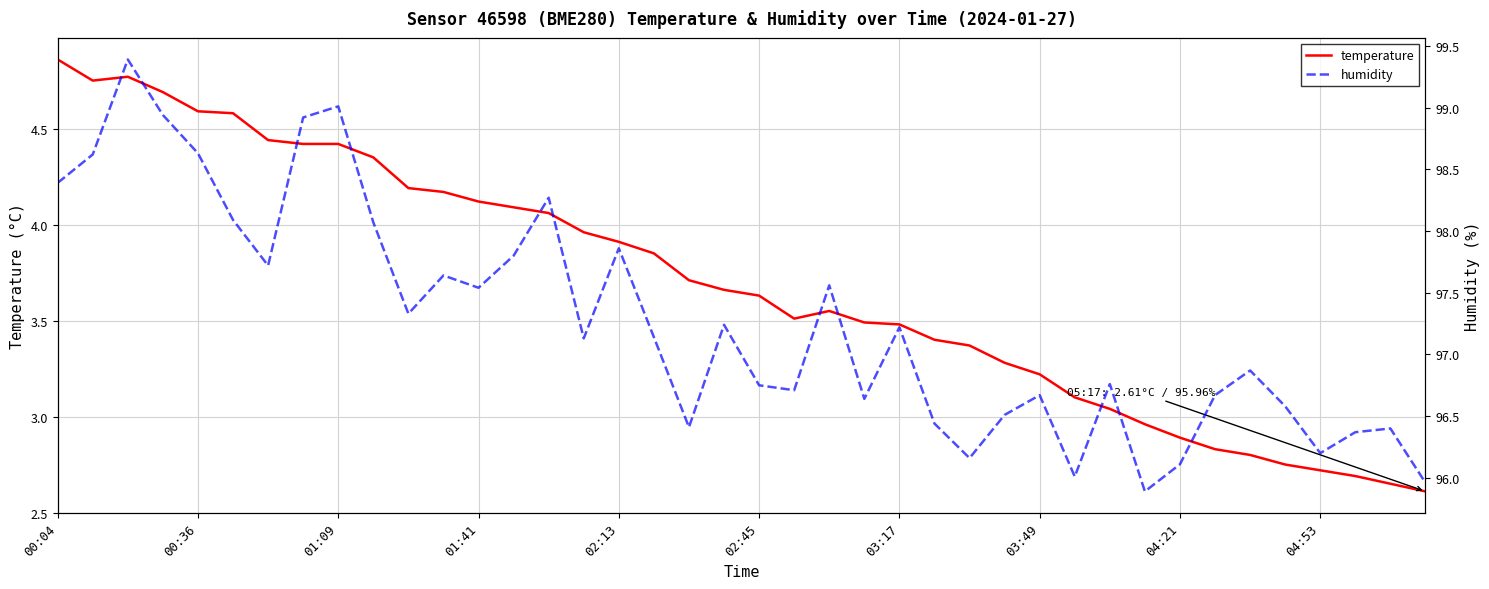

What are all the series names shown in the legend?

temperature, humidity